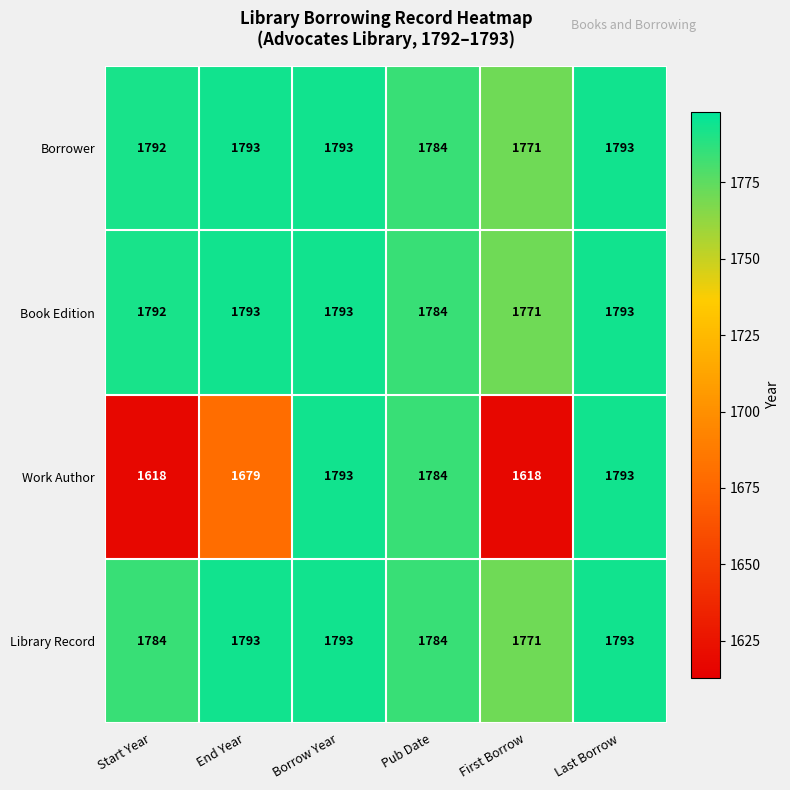

Is it true that Library Record equals 2581 at End Year?

False